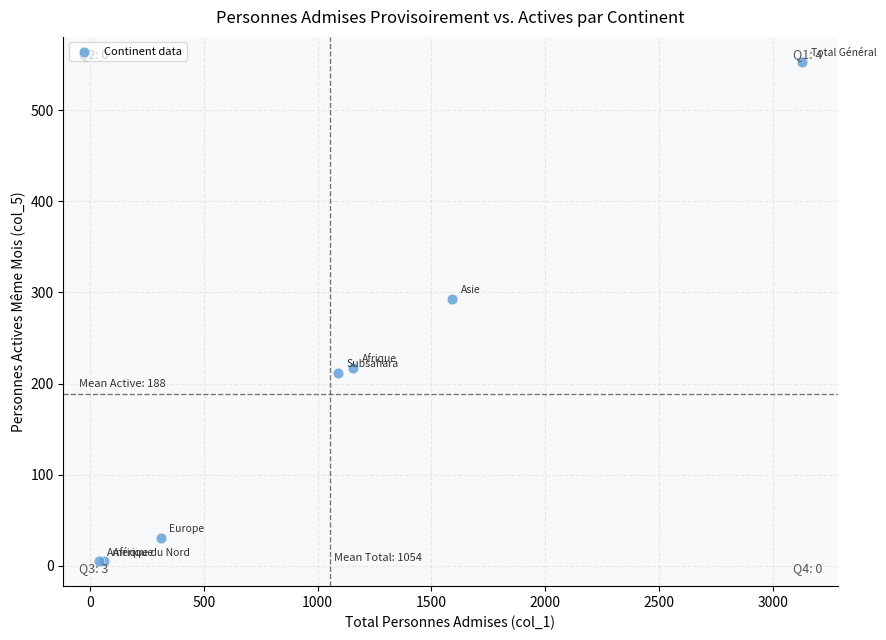

What Y value in the scatter plot is closest to 279?

293